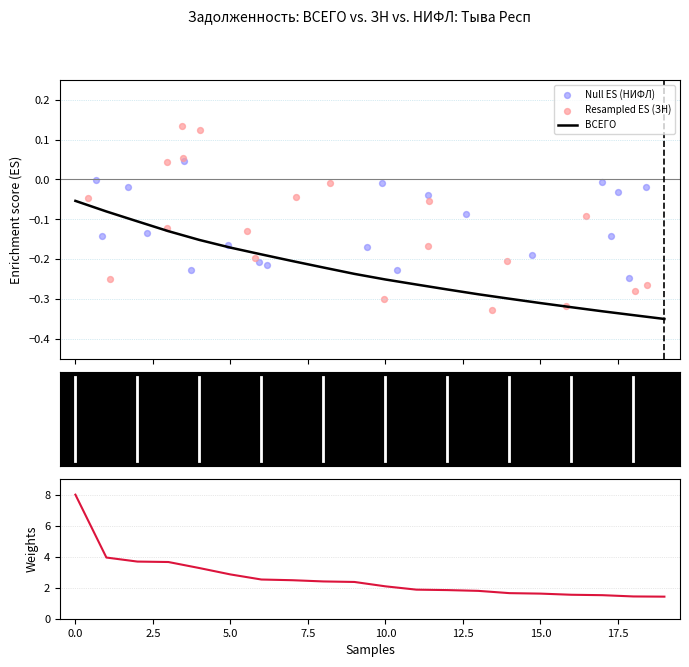

Is the value of Weights (|ВСЕГО|) at 12 greater than the value of Null ES (НИФЛ) at 20.0?

Yes